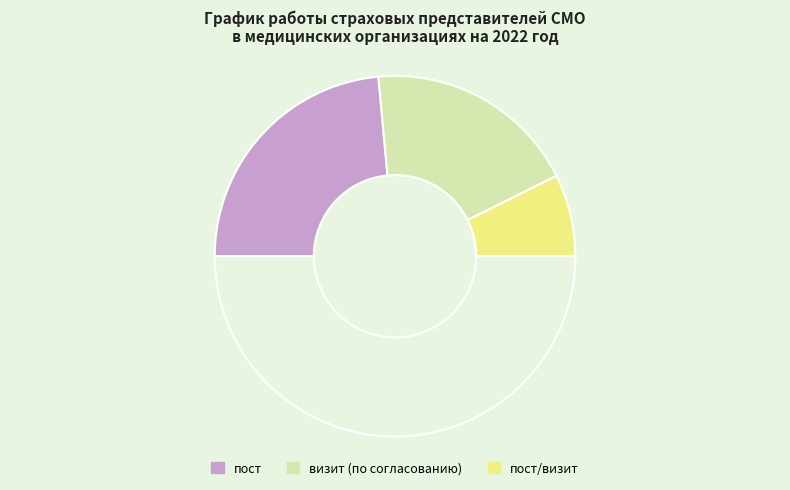

How many segments does this pie chart have?

4